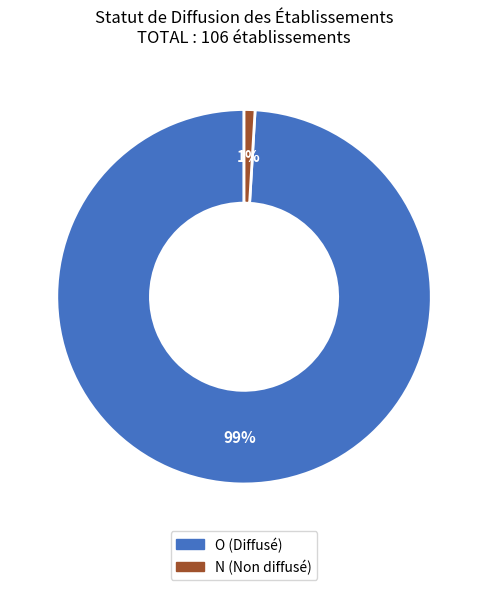

Is there a majority slice in this chart?

Yes